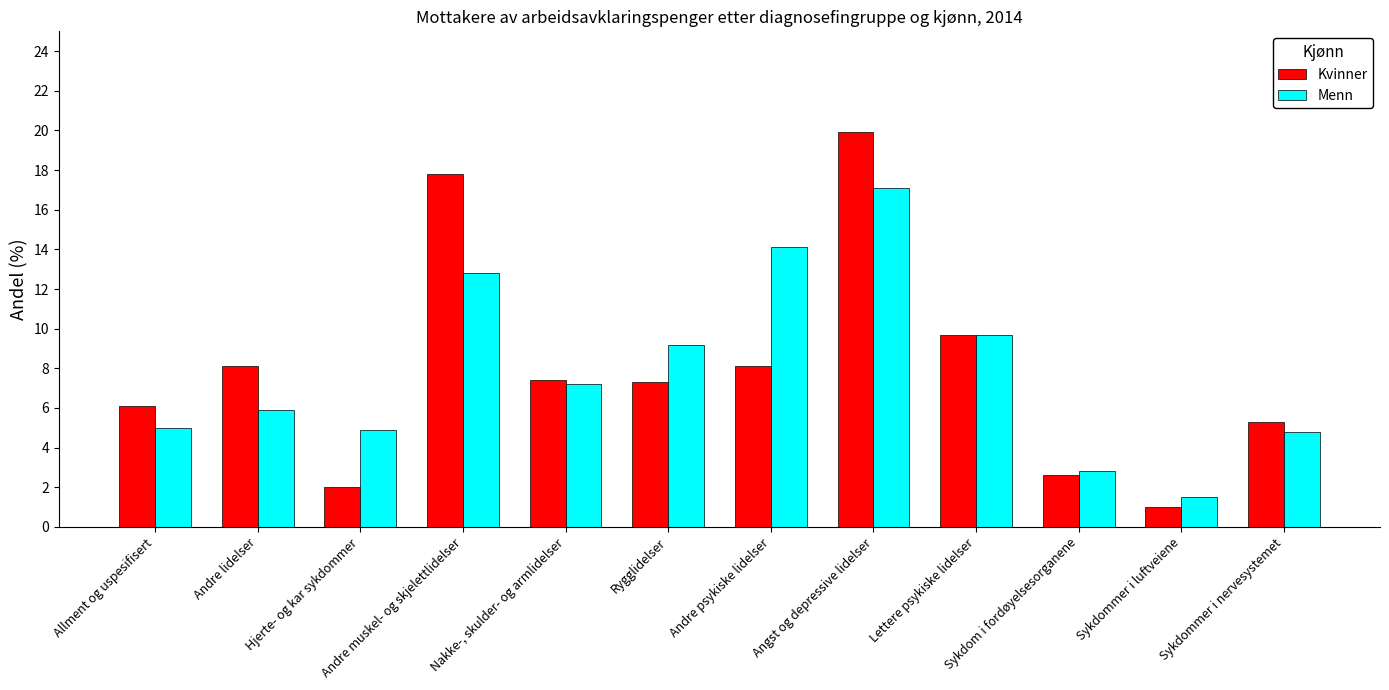

What is the value of the Menn bar at the 6th from the left?

9.2